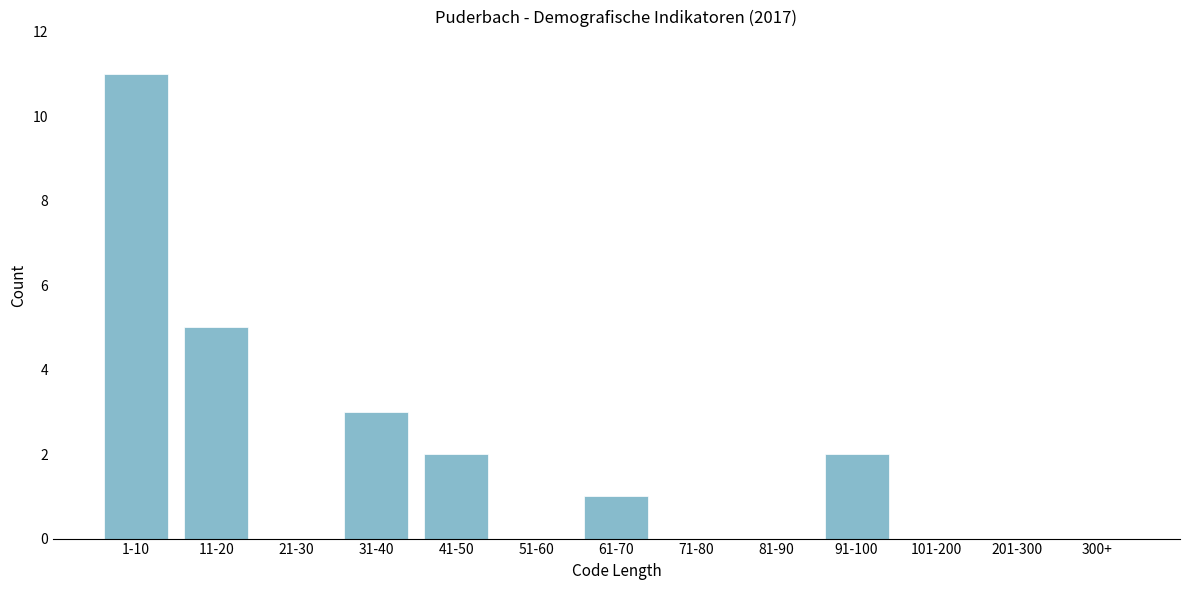

Reading left to right, what are all the values shown in this chart?

1-10=11	11-20=5	21-30=0	31-40=3	41-50=2	51-60=0	61-70=1	71-80=0	81-90=0	91-100=2	101-200=0	201-300=0	300+=0